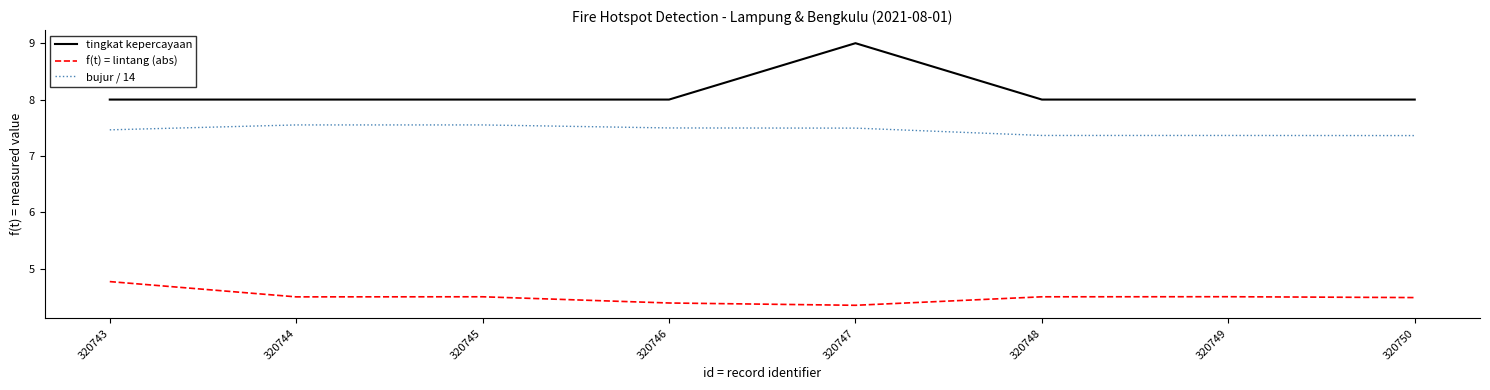

Is the value of tingkat kepercayaan at 320745 greater than the value of f(t) = lintang (abs) at 320746?

Yes